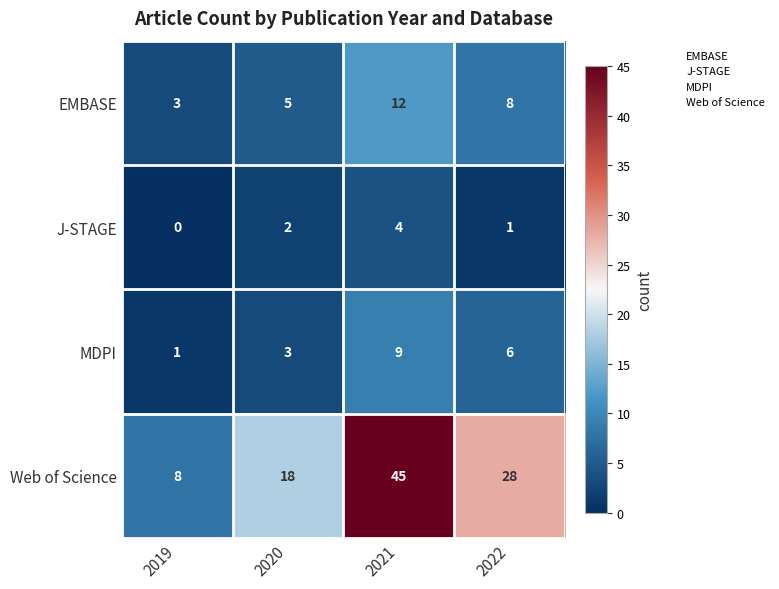

Reading right to left, what are all the values shown in this chart?

EMBASE: 8	12	5	3
J-STAGE: 1	4	2	0
MDPI: 6	9	3	1
Web of Science: 28	45	18	8